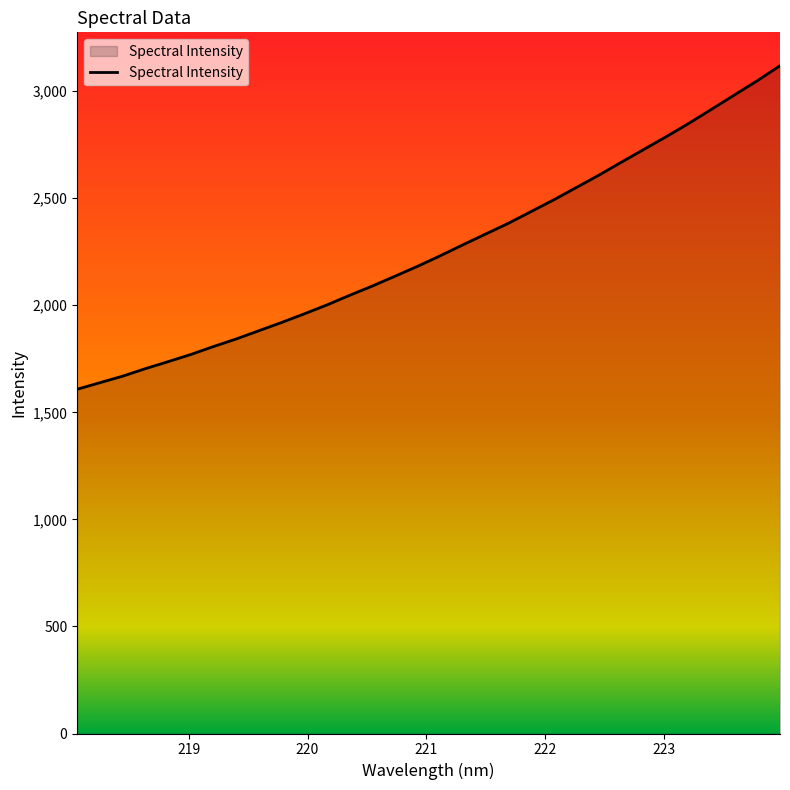

What is the greatest value displayed?

3118.7